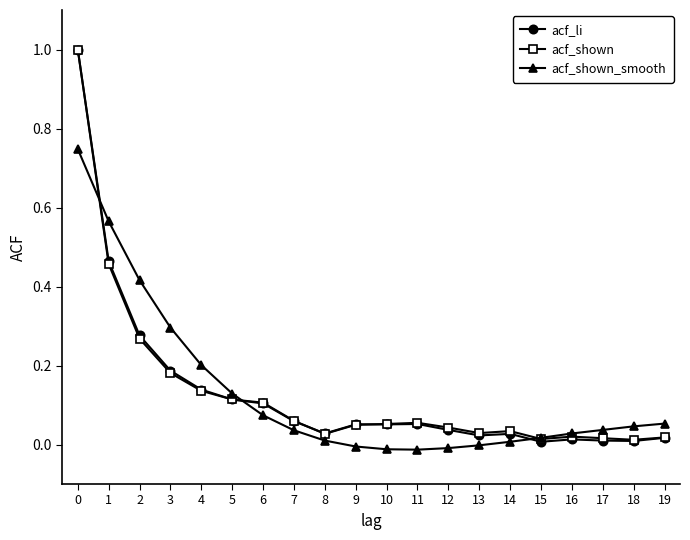

Between 1 and 3, which series saw the biggest shift?

acf_li